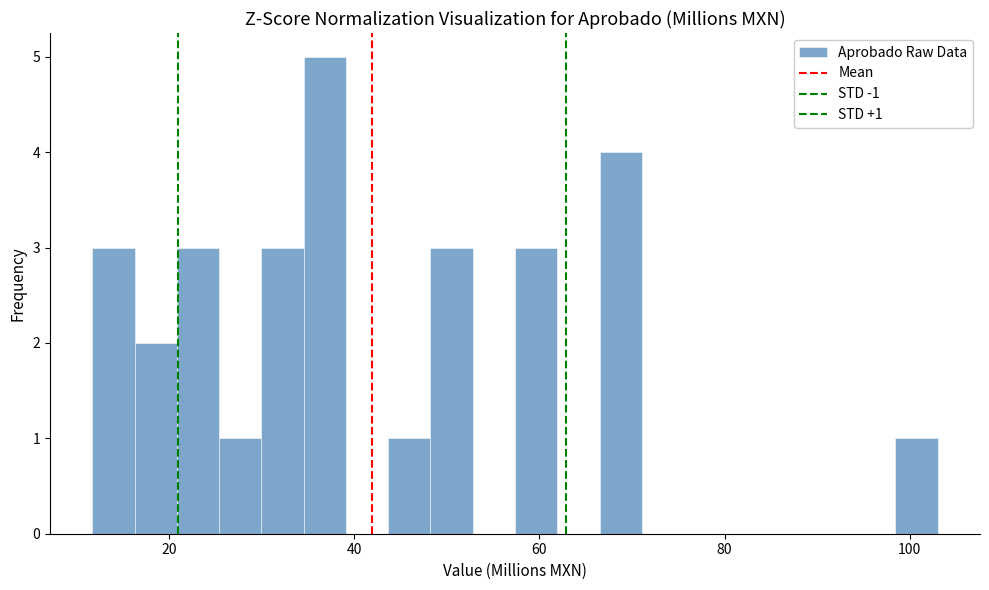

Read against the x-axis, roughly where is the centre of the tallest bar?

36